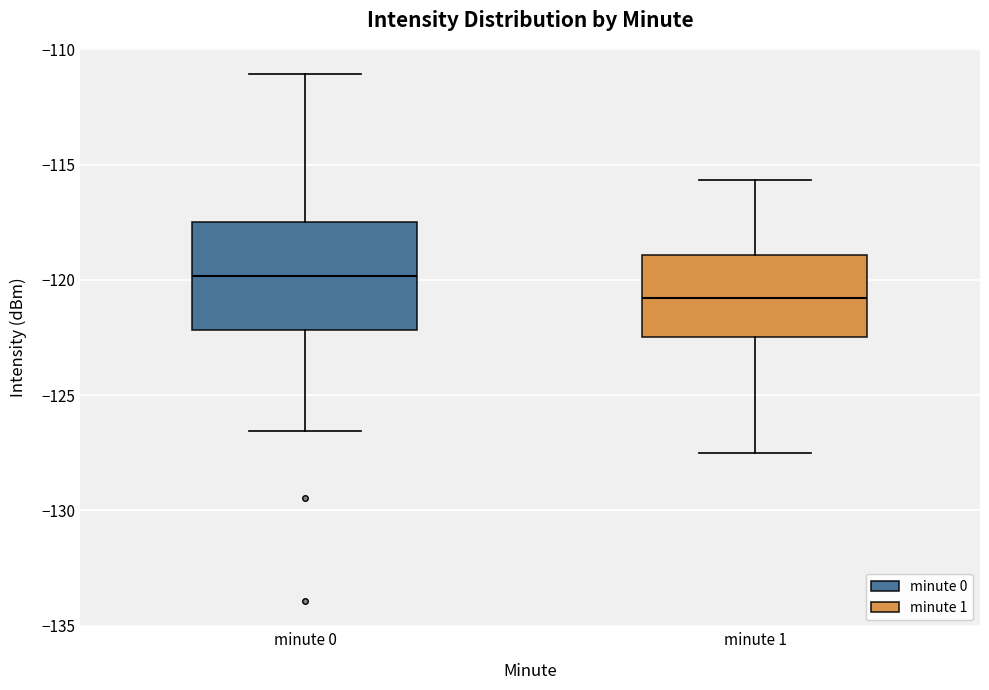

Which box is the tallest, from its lower edge to its upper edge?

minute 0